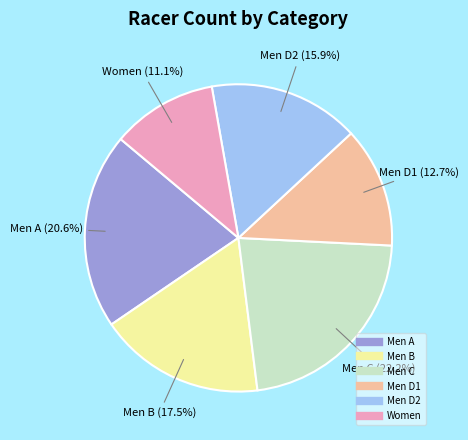

Is it true that Women is 2% of the pie?

False